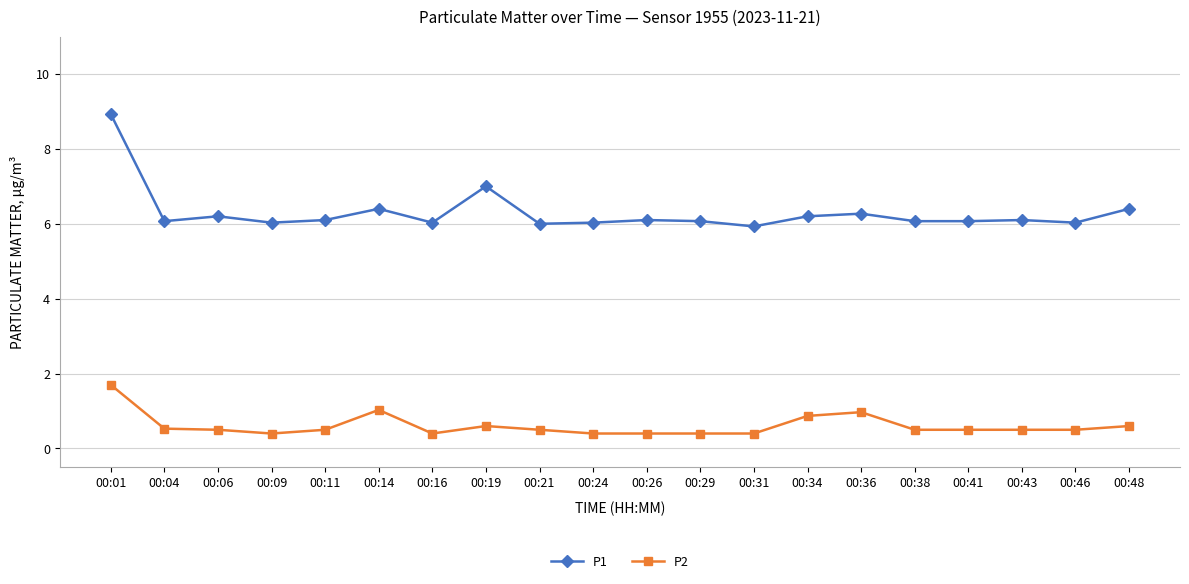

At which category does P1 reach its first local valley?

00:04